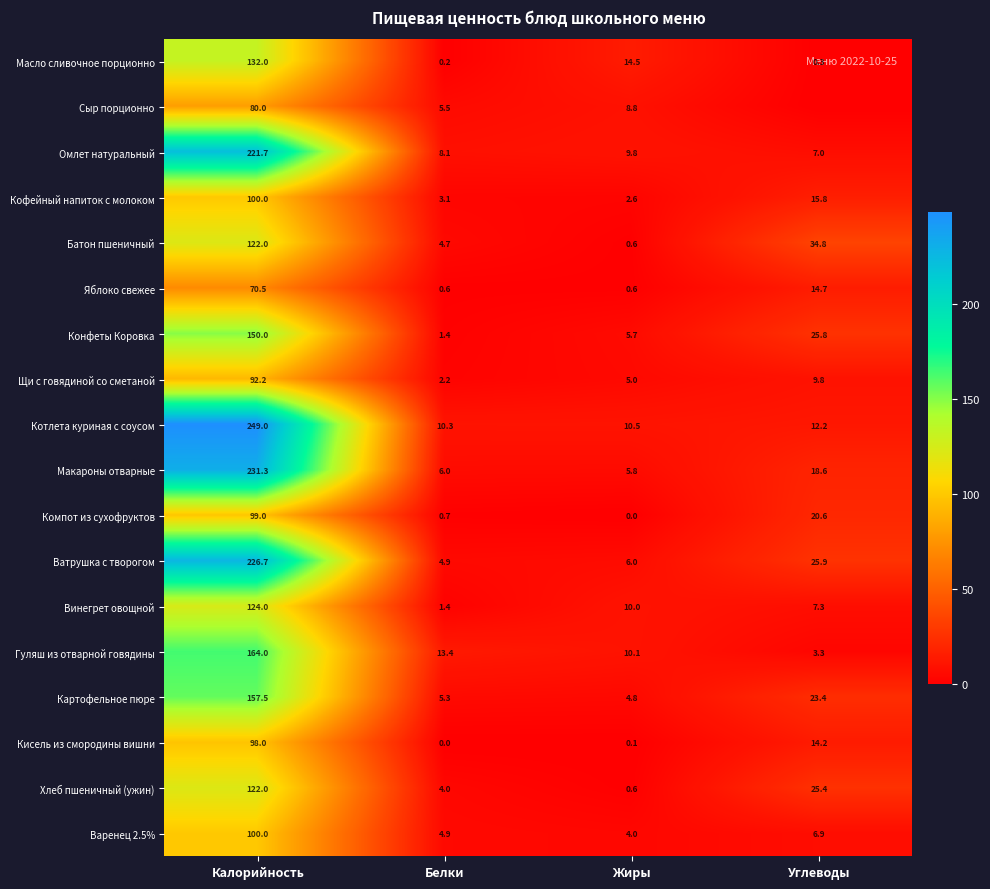

Which has a higher value, Жиры or Калорийность?

Калорийность